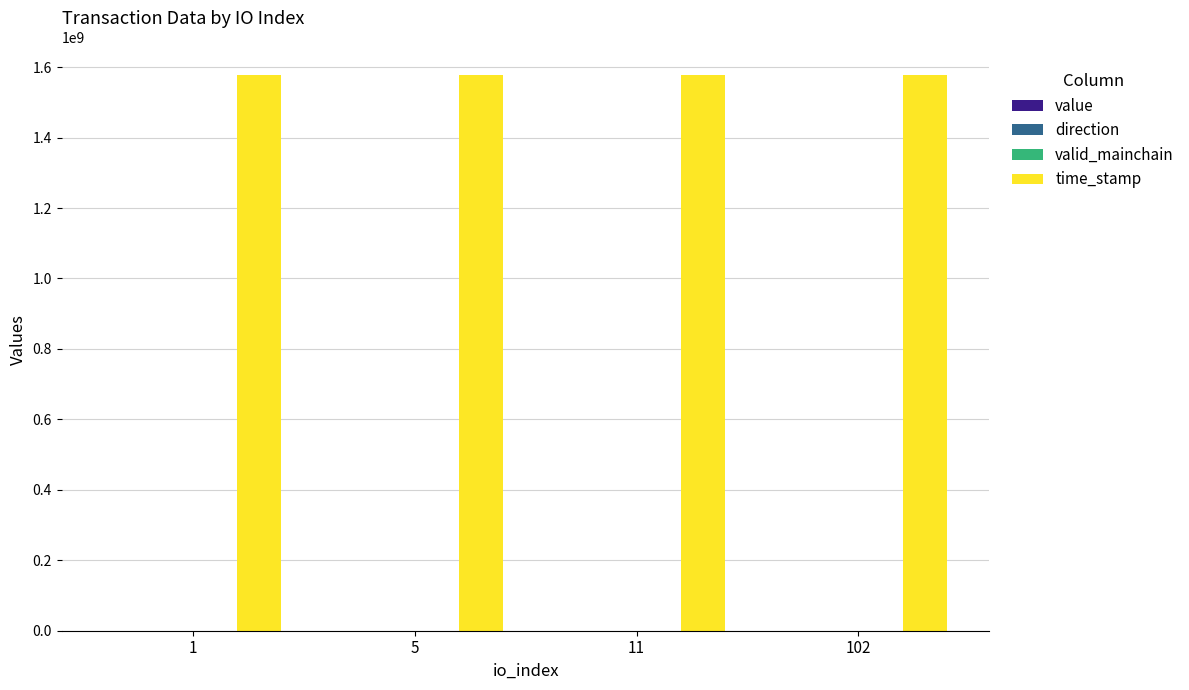

Which series has the largest total across all categories?

time_stamp